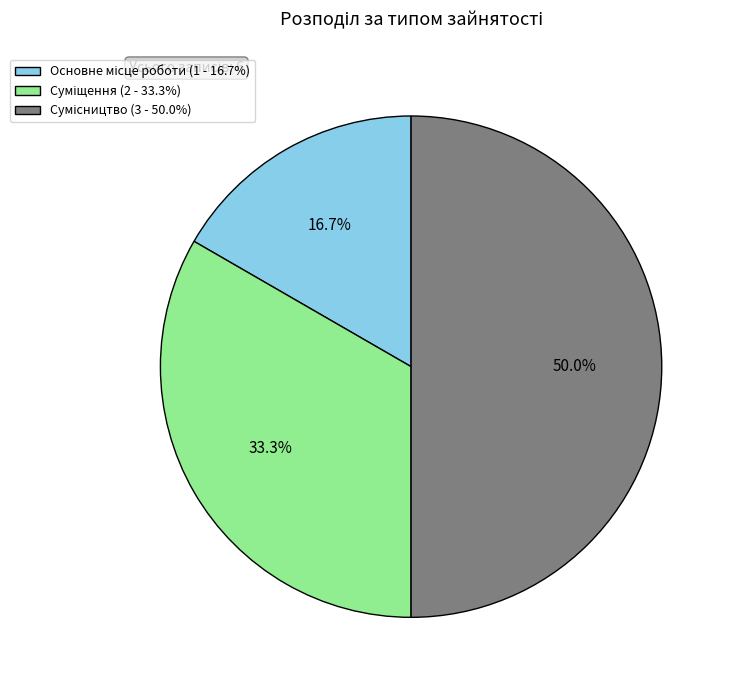

How many segments does this pie chart have?

3